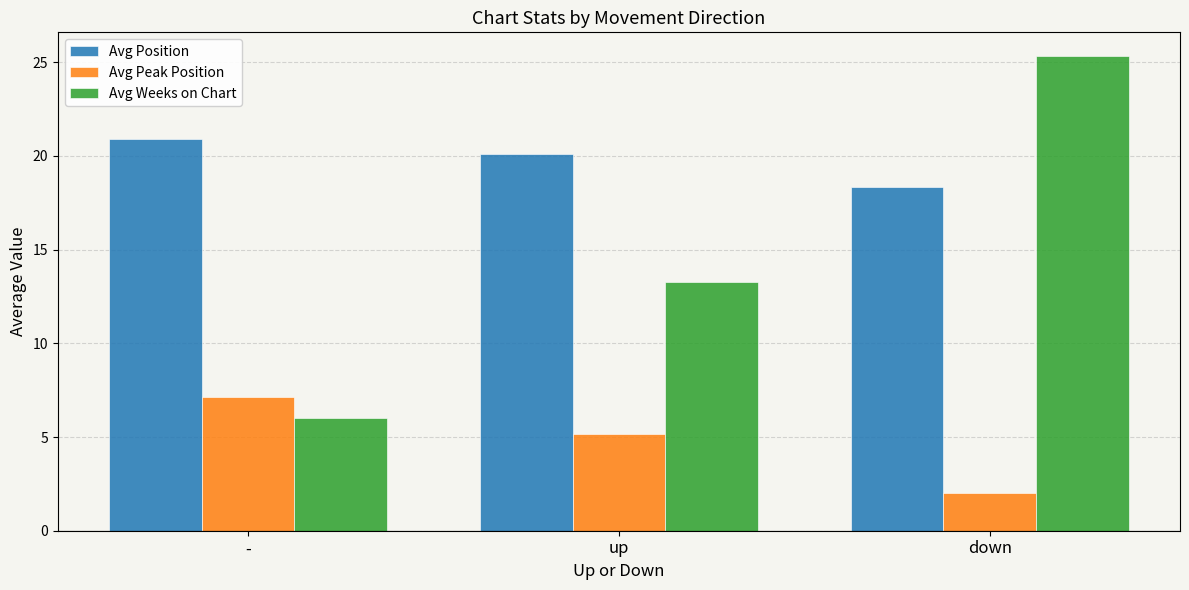

Rank the series by their maximum value, from highest to lowest.

Avg Weeks on Chart, Avg Position, Avg Peak Position